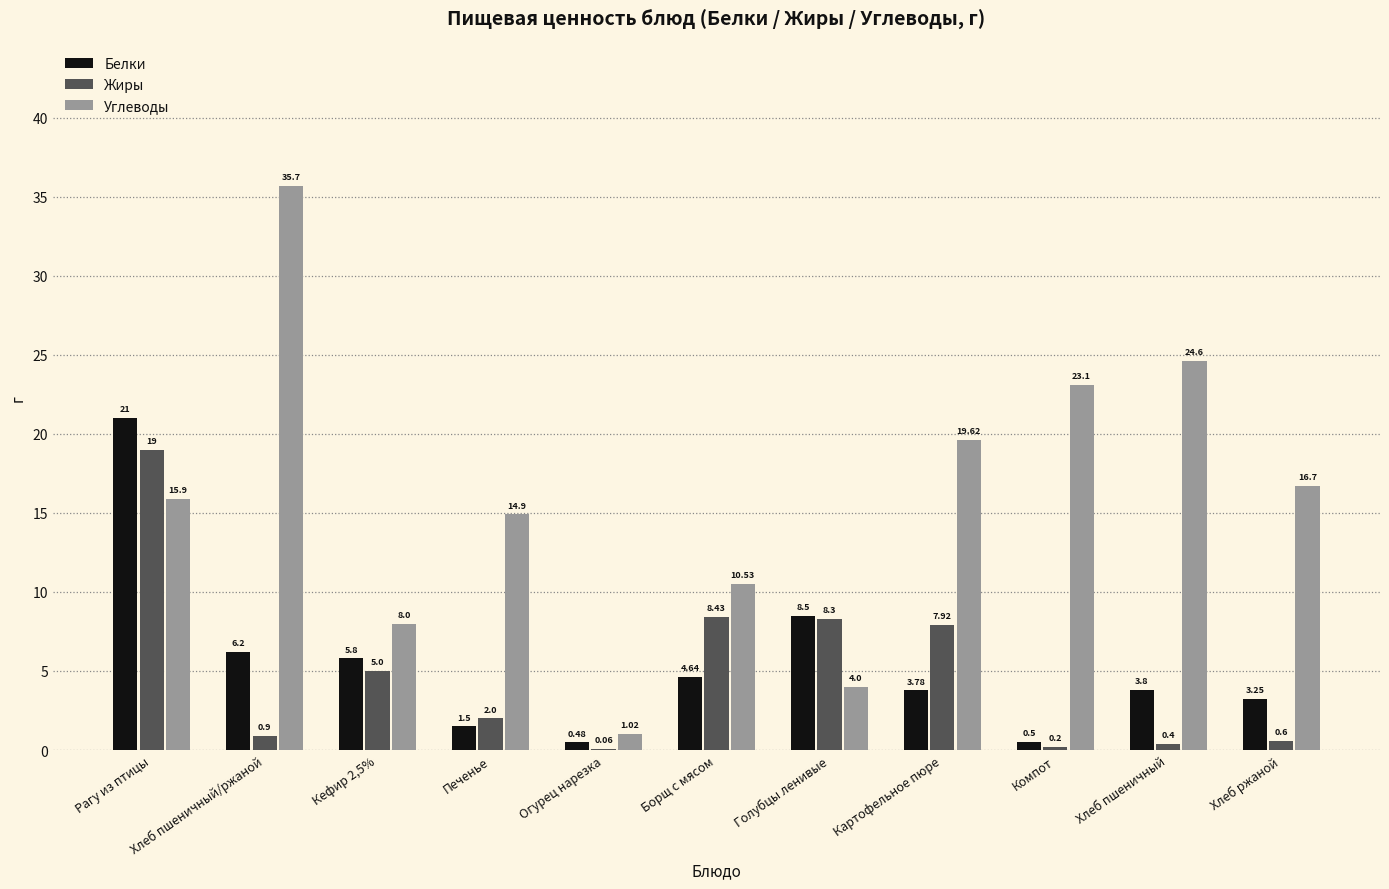

What is the sum of the Углеводы values at Голубцы ленивые and Кефир 2,5%?

12.0